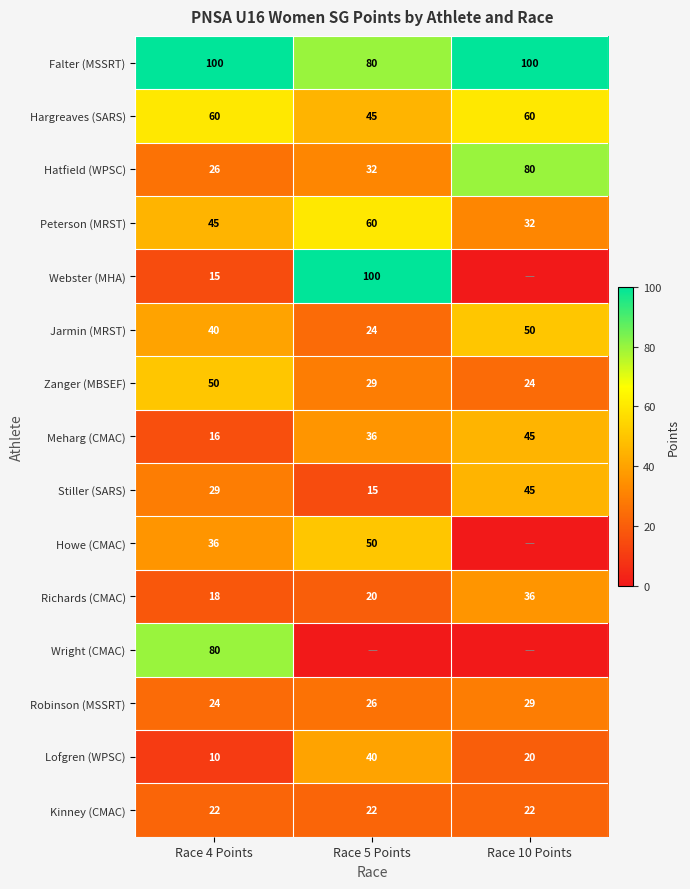

List the labels in order of Meharg (CMAC) value, largest first.

Race 10 Points, Race 5 Points, Race 4 Points